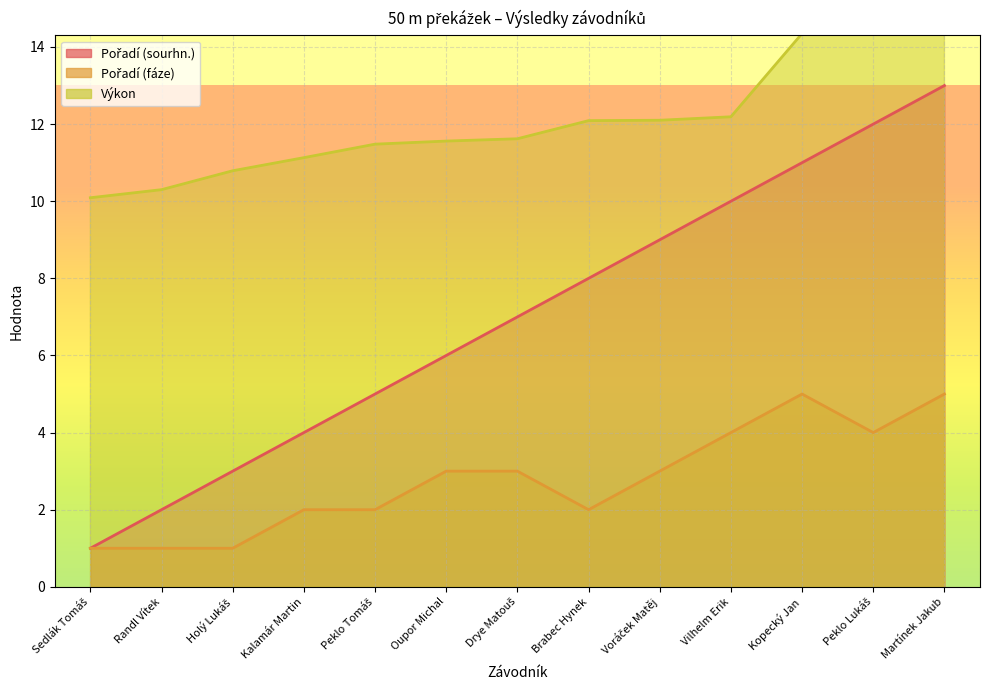

Reading left to right, transcribe all the data shown in this chart.

Pořadí (sourhn.): 1.0	2.0	3.0	4.0	5.0	6.0	7.0	8.0	9.0	10.0	11.0	12.0	13.0
Pořadí (fáze): 1.0	1.0	1.0	2.0	2.0	3.0	3.0	2.0	3.0	4.0	5.0	4.0	5.0
Výkon: 10.1	10.3	10.8	11.1	11.5	11.6	11.6	12.1	12.1	12.2	14.3	19.9	22.2